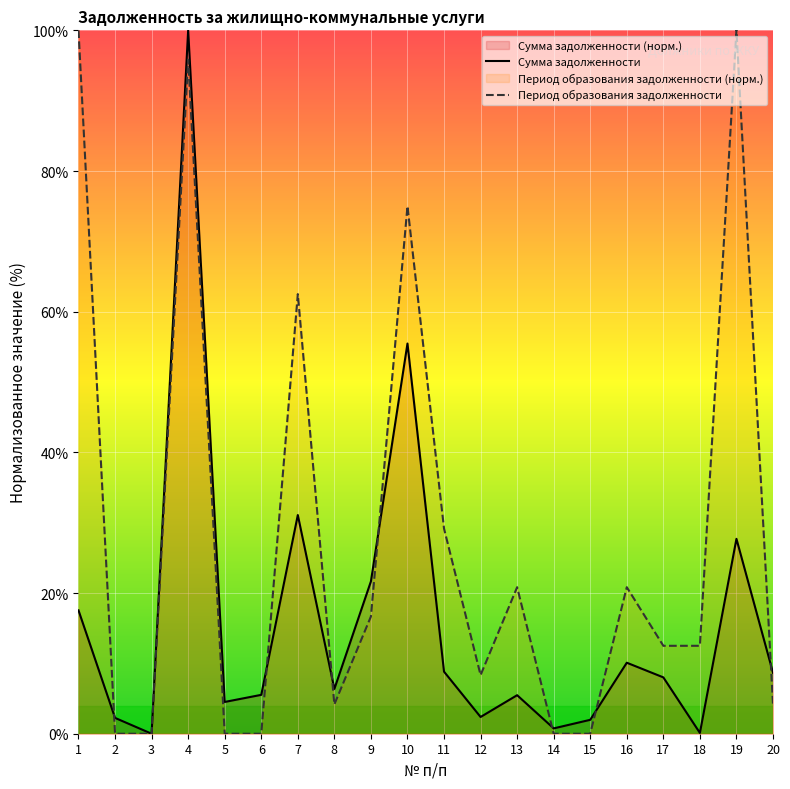

True or false: Сумма задолженности has a value of 0.1 at 18.

True